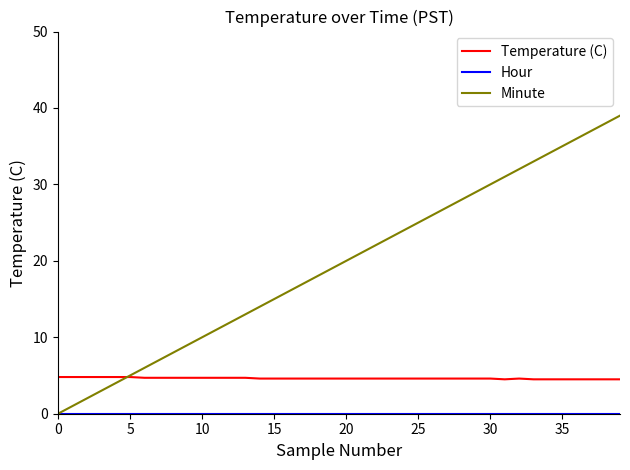

Which series has the largest range (max minus min)?

Minute